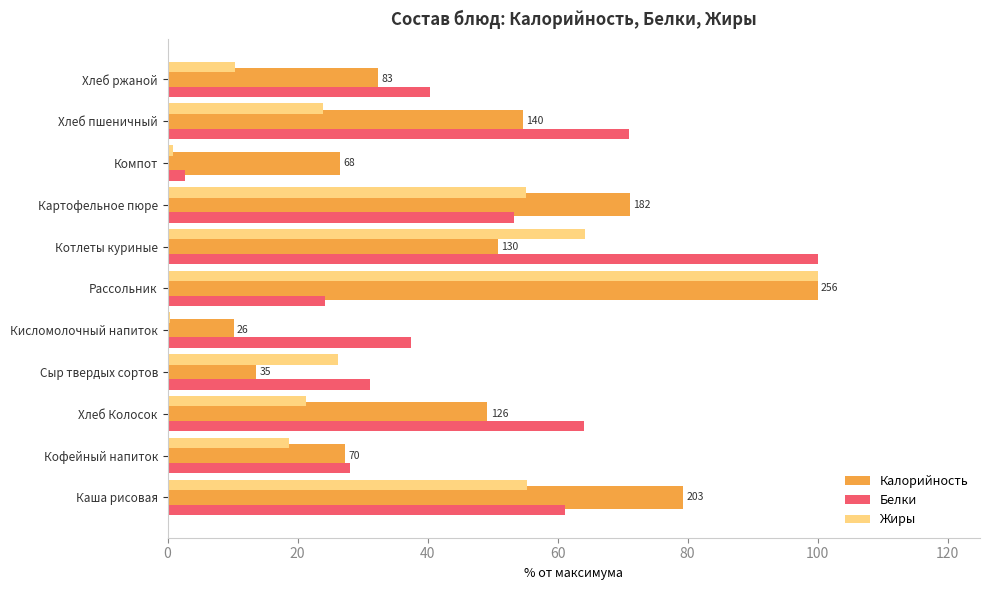

What is the sum of all Калорийность values?

515.2